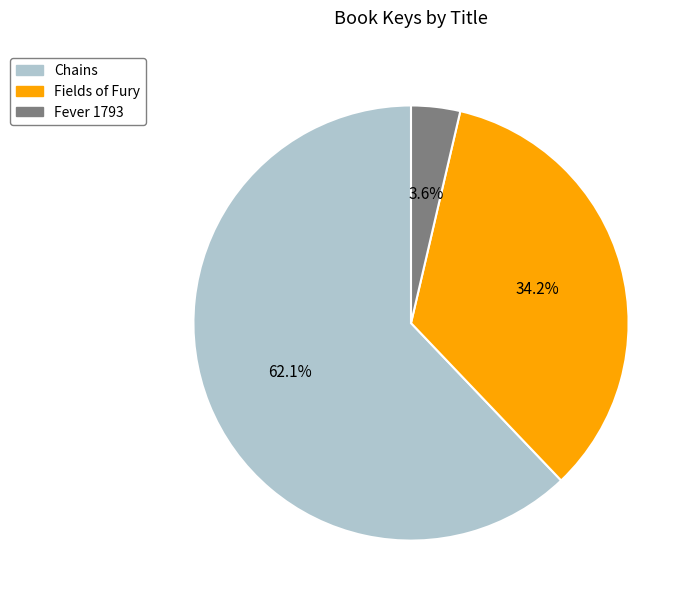

What percentage is NOT represented by Fields of Fury?

65.8%